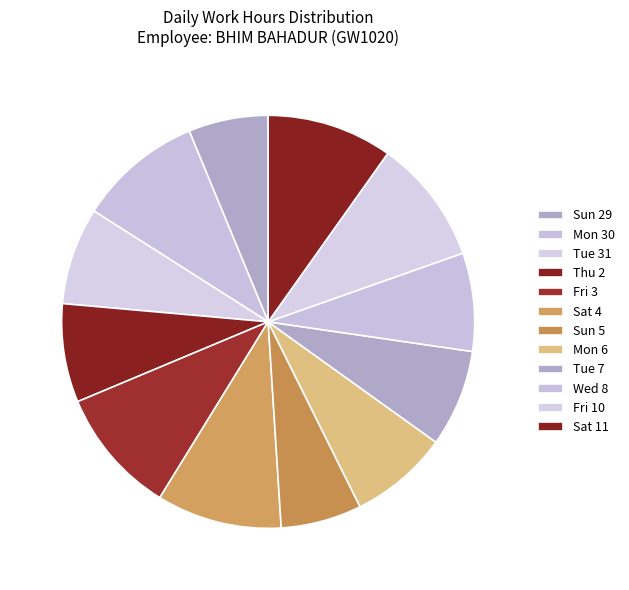

The Thu 2 slice represents 8% of the pie. True or false?

True